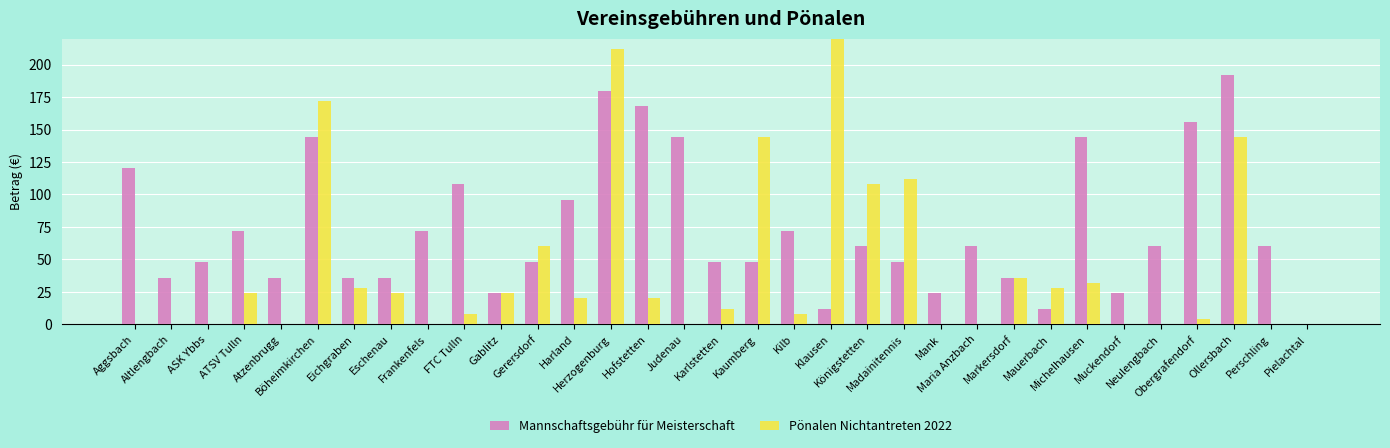

What is the label of the 29th bar from the right?

Atzenbrugg